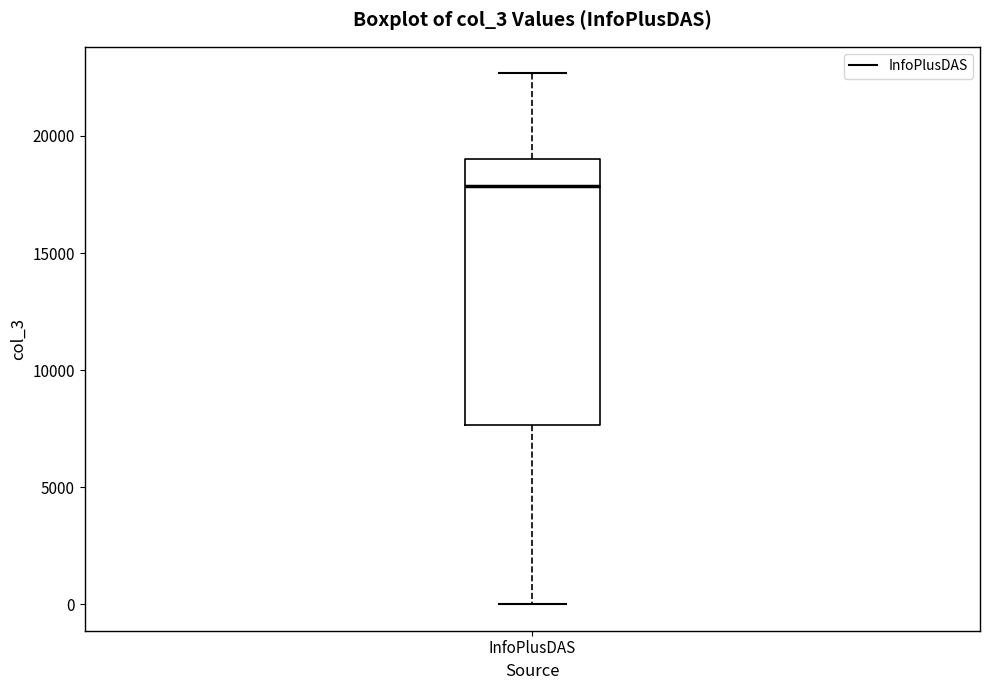

Transcribe this box plot: give where the median line is, the range the box spans, and where the two whiskers end, as read against the y-axis. The values are not printed on the chart, so give them approximately, as read against the axis.

median 18000, box 7500 to 19000, whiskers 0 to 22500